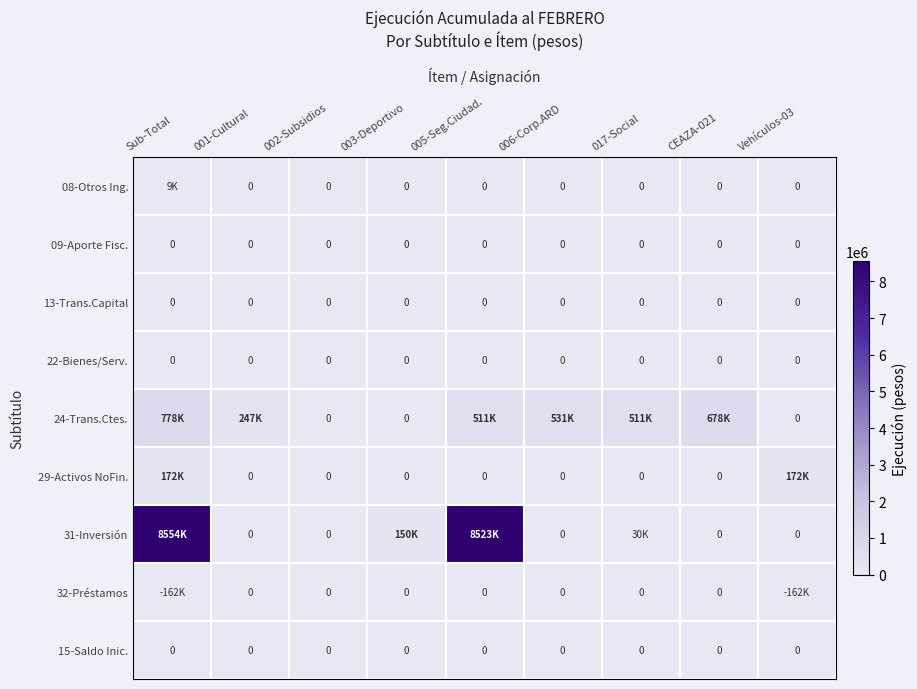

The value of 13-Trans.Capital at Sub-Total is 0. True or false?

True